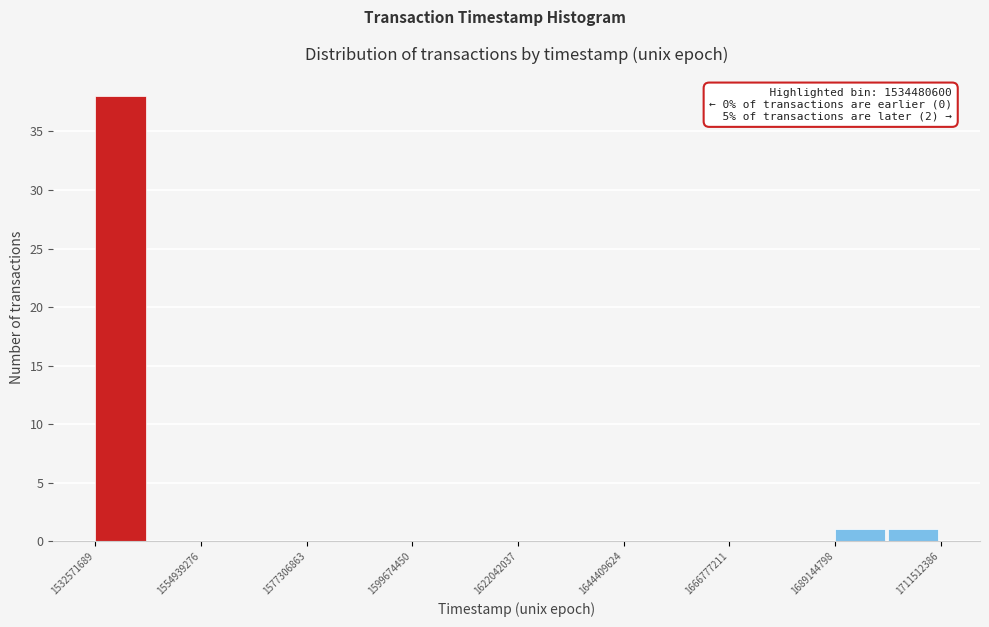

Around what value on the x-axis is the tallest bar? Give the approximate position of its centre, as read against the axis.

1540000000